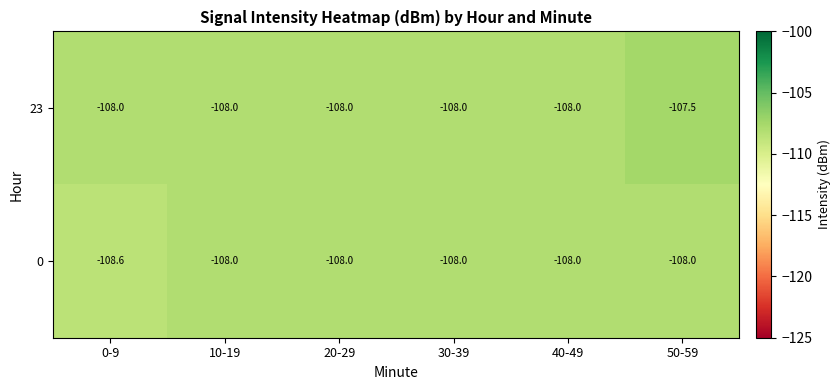

What is the difference between the maximum and minimum values in the 0 series?

0.6